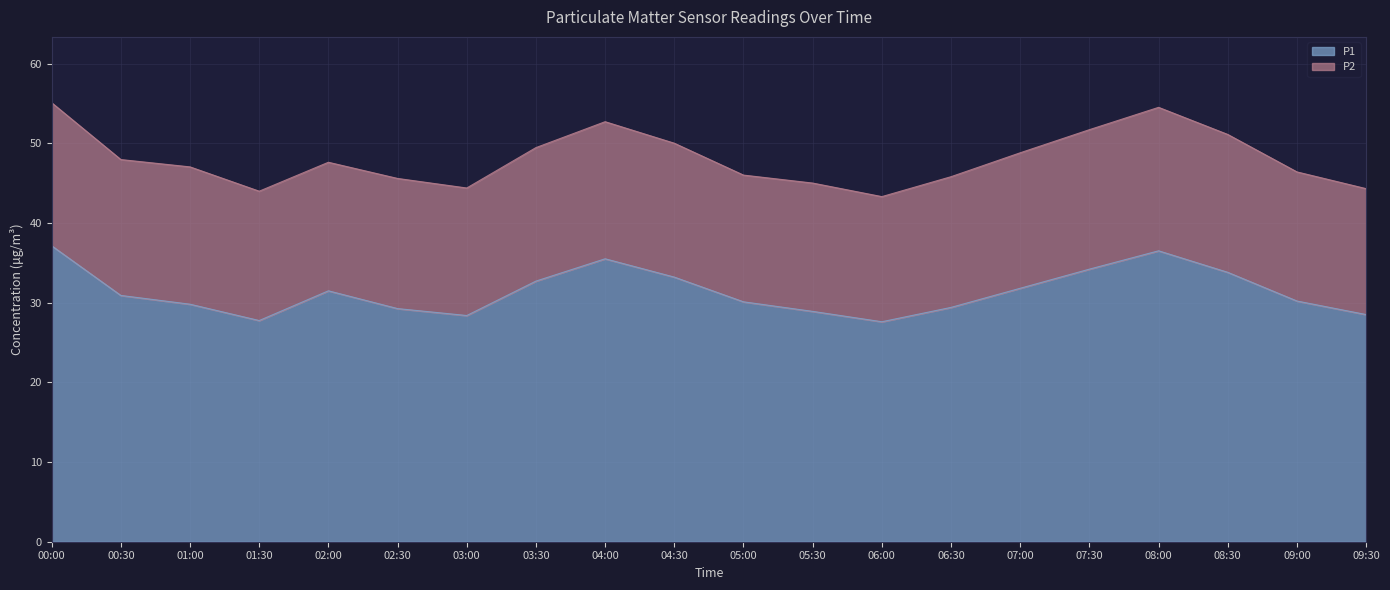

What is the sum of the values at 07:00 and 08:30?

65.6